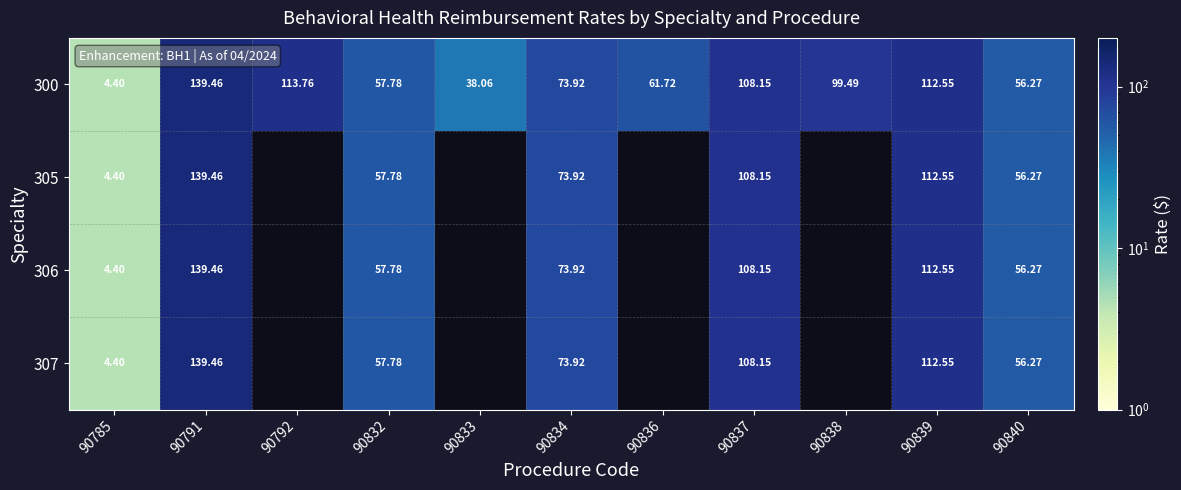

What is the average value of the 300 series?

78.7